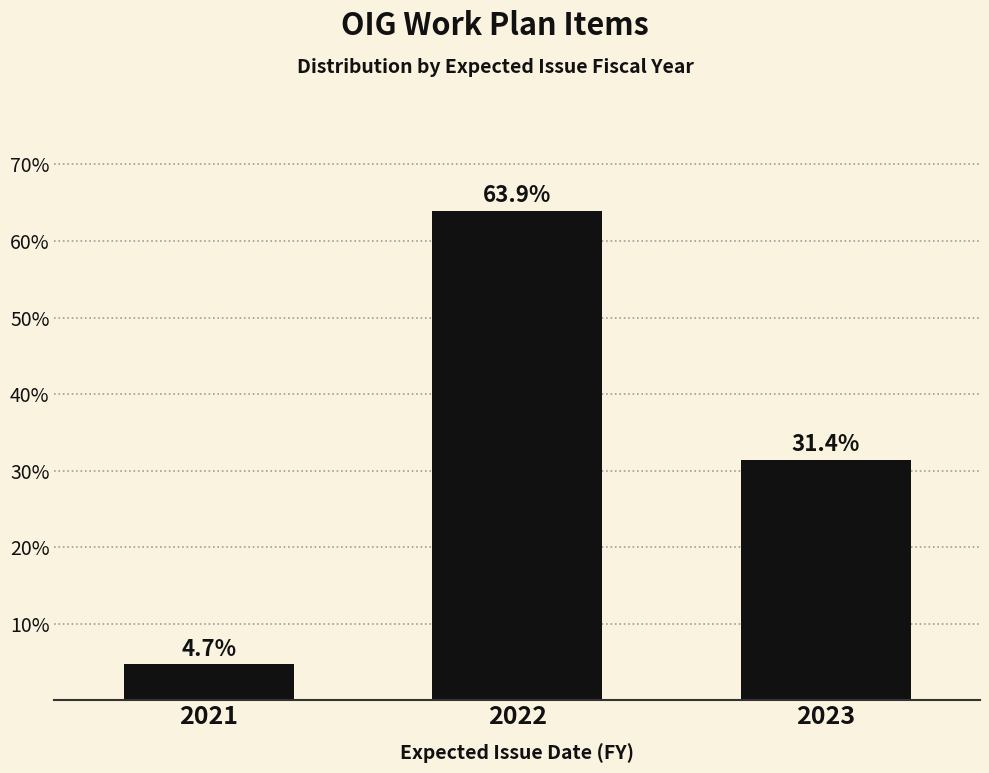

Reading right to left, extract all data points from this chart.

2023=31.4	2022=63.9	2021=4.7